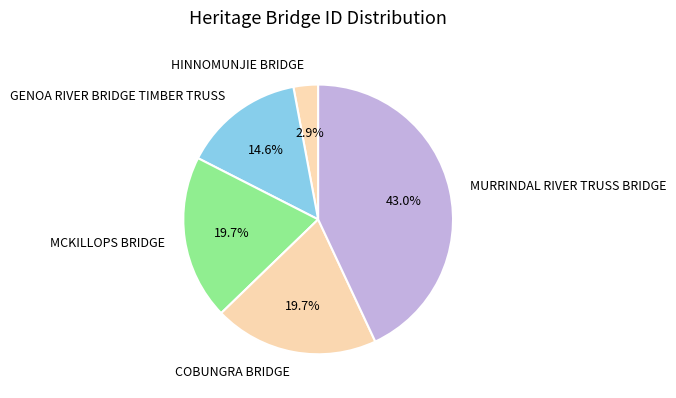

Which category has the smallest portion of the pie?

HINNOMUNJIE BRIDGE